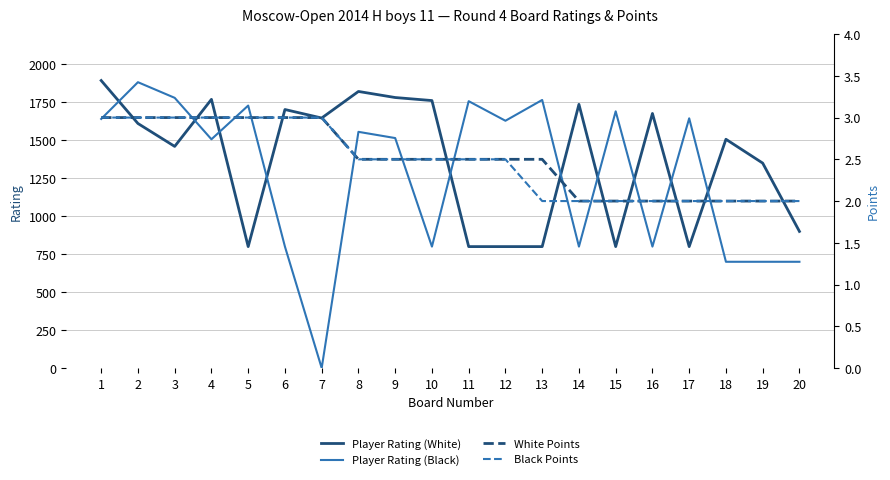

Reading right to left, what are all the values shown in this chart?

Player Rating (White): 20=900.0	19=1350.0	18=1507.0	17=800.0	16=1677.0	15=800.0	14=1737.0	13=800.0	12=800.0	11=800.0	10=1762.0	9=1782.0	8=1822.0	7=1647.0	6=1703.0	5=800.0	4=1770.0	3=1460.0	2=1611.0	1=1894.0
Player Rating (Black): 20=700.0	19=700.0	18=700.0	17=1645.0	16=800.0	15=1691.0	14=800.0	13=1766.0	12=1629.0	11=1758.0	10=800.0	9=1515.0	8=1556.0	7=0.0	6=800.0	5=1729.0	4=1507.0	3=1780.0	2=1883.0	1=1641.0
White Points: 20=2.0	19=2.0	18=2.0	17=2.0	16=2.0	15=2.0	14=2.0	13=2.5	12=2.5	11=2.5	10=2.5	9=2.5	8=2.5	7=3.0	6=3.0	5=3.0	4=3.0	3=3.0	2=3.0	1=3.0
Black Points: 20=2.0	19=2.0	18=2.0	17=2.0	16=2.0	15=2.0	14=2.0	13=2.0	12=2.5	11=2.5	10=2.5	9=2.5	8=2.5	7=3.0	6=3.0	5=3.0	4=3.0	3=3.0	2=3.0	1=3.0